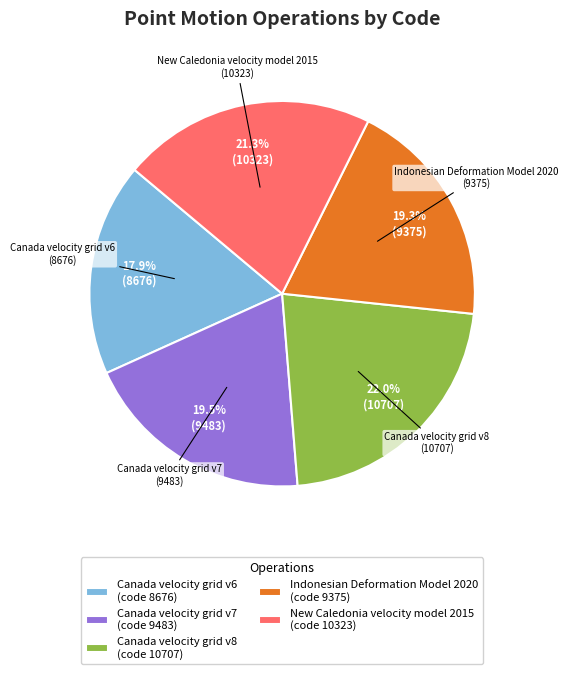

How much of the chart is everything except Canada velocity grid v8?

78.0%